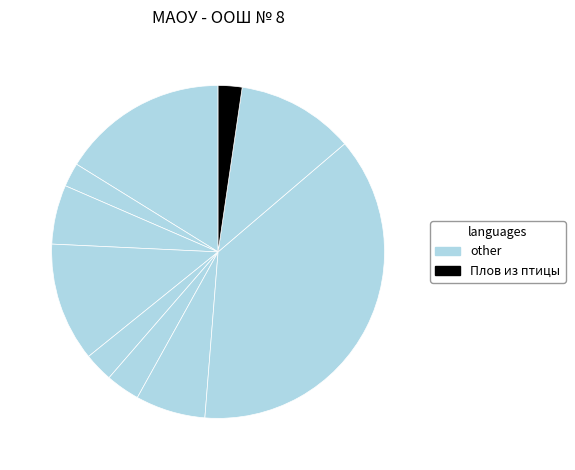

Count the number of slices in the pie.

10